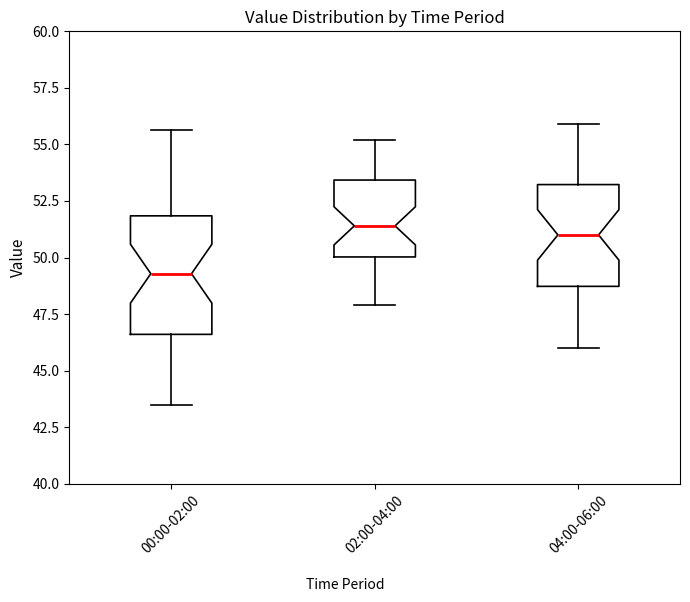

Reading left to right, transcribe this box plot: for each box, give where its median line is, the range the box spans, and where its two whiskers end, as read against the y-axis. The values are not printed on the chart, so give them approximately, as read against the axis.

00:00-02:00: median 49.5, box 46.5 to 52.0, whiskers 43.5 to 55.5
02:00-04:00: median 51.5, box 50.0 to 53.5, whiskers 48.0 to 55.0
04:00-06:00: median 51.0, box 48.5 to 53.0, whiskers 46.0 to 56.0